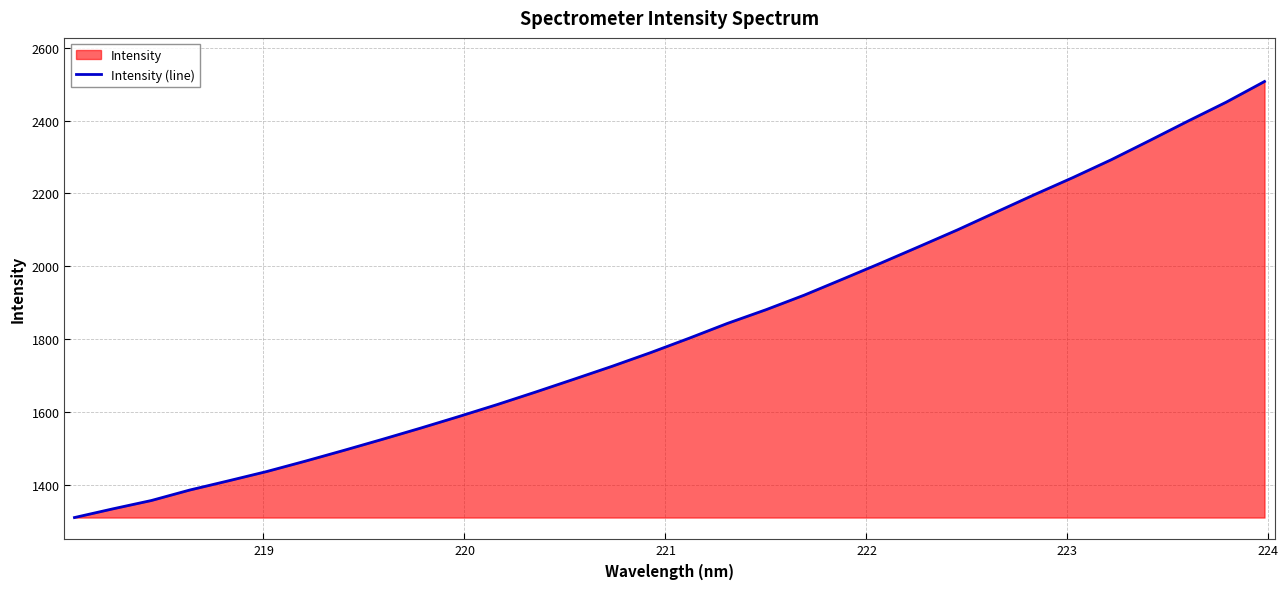

Does the chart display data point markers on the line(s)?

No